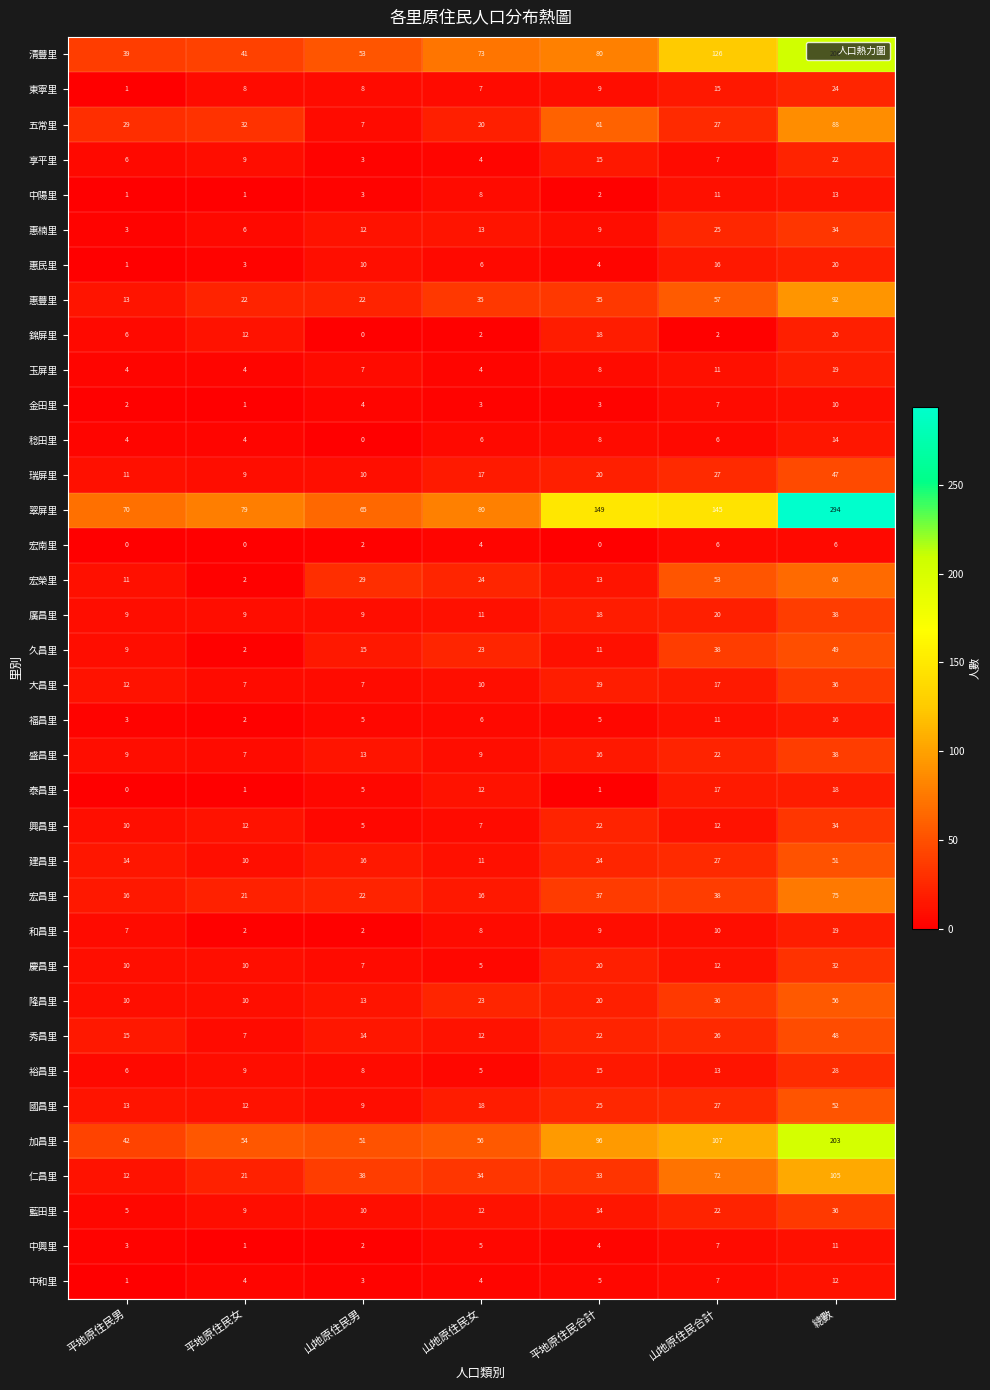

Which series has the largest total across all categories?

翠屏里